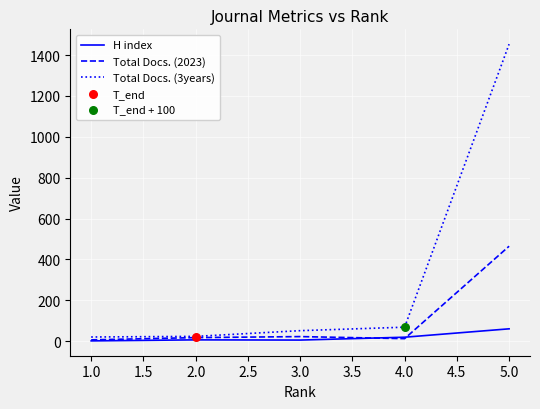

Is the value of Total Docs. (3years) at 1.0 greater than the value of Total Docs. (2023) at 4.0?

Yes